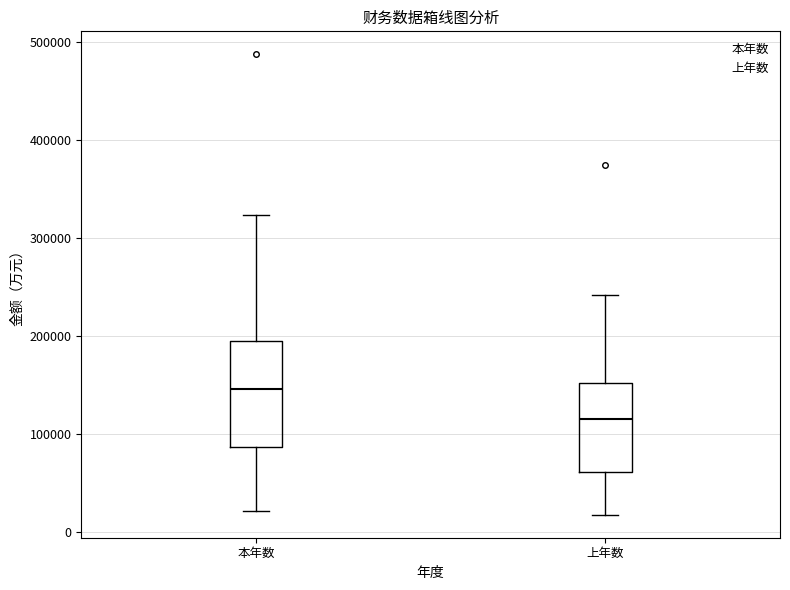

Reading left to right, transcribe this box plot: for each box, give where its median line is, the range the box spans, and where its two whiskers end, as read against the y-axis. The values are not printed on the chart, so give them approximately, as read against the axis.

本年数: median 150000, box 90000 to 190000, whiskers 20000 to 320000
上年数: median 110000, box 60000 to 150000, whiskers 20000 to 240000